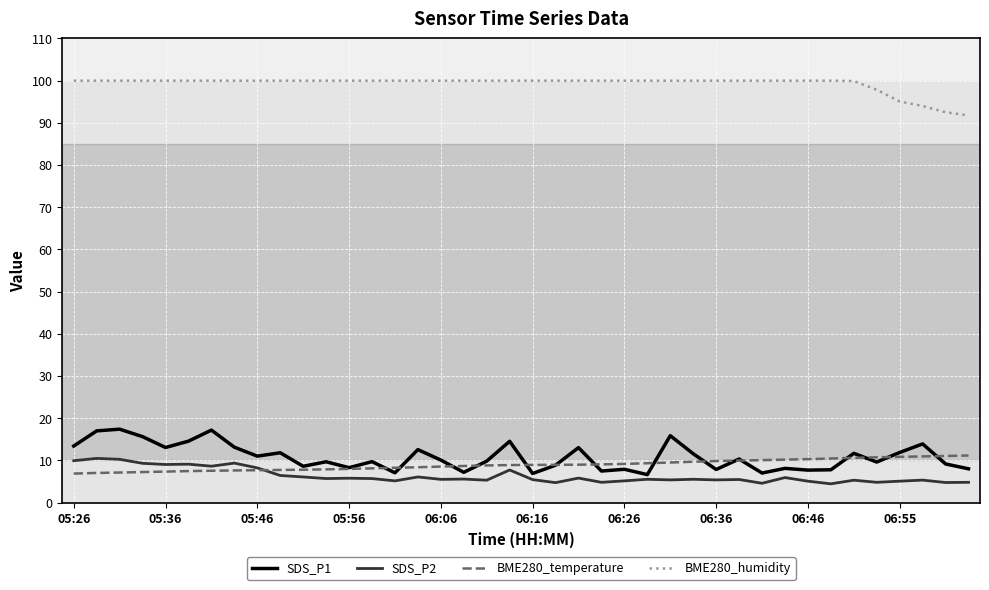

What is the maximum value shown in the chart?

100.0